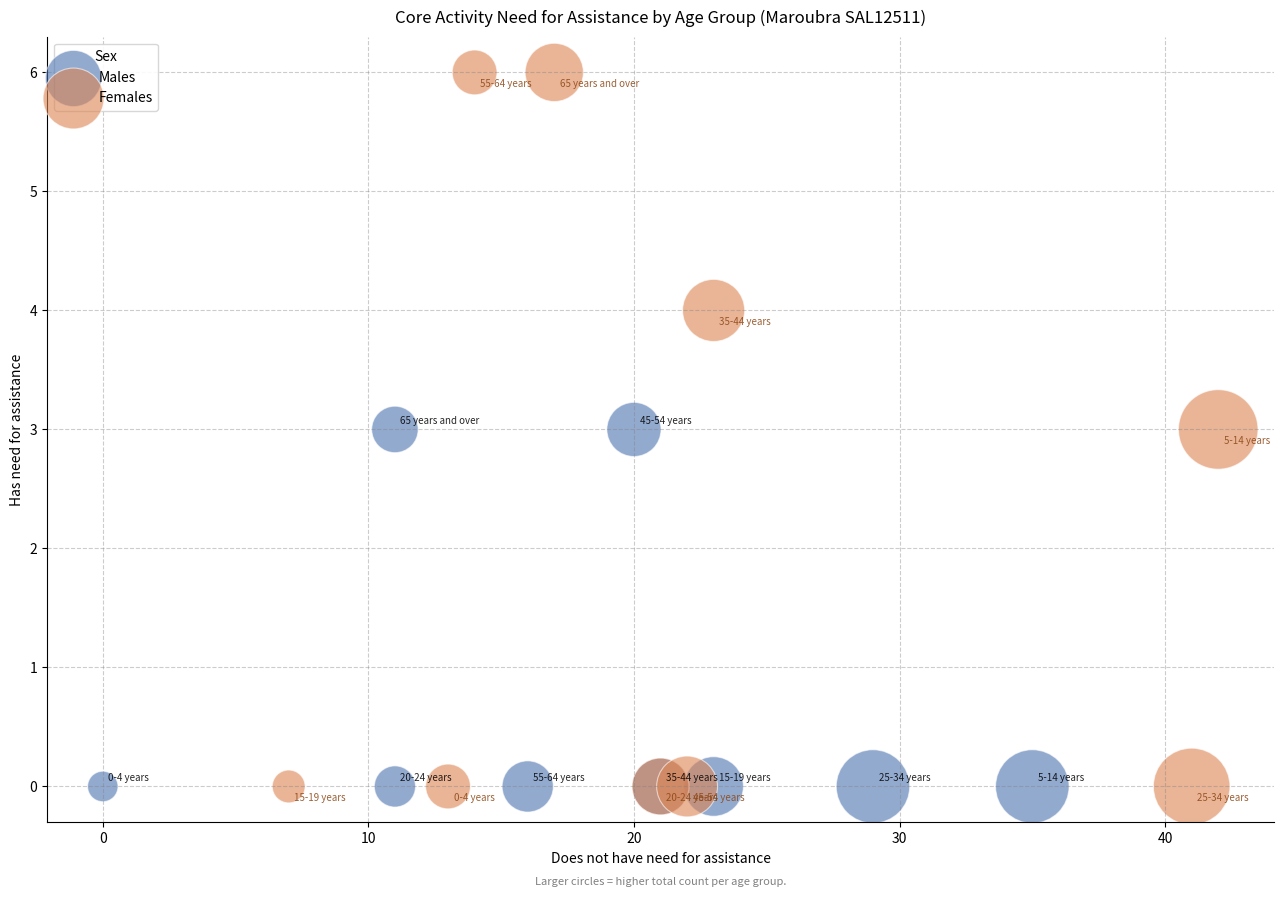

Which series contains the highest Y value?

Females